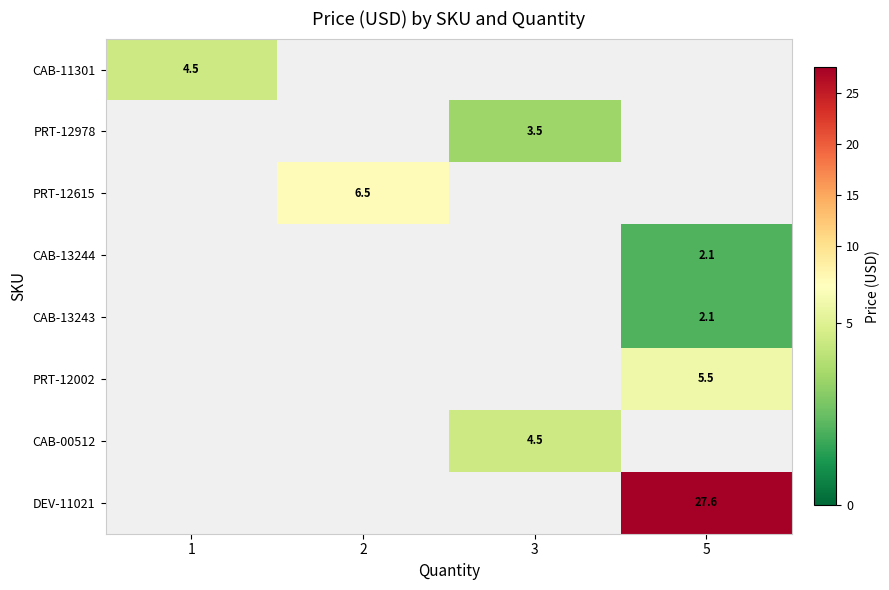

At how many categories does at least one series exceed 18?

1